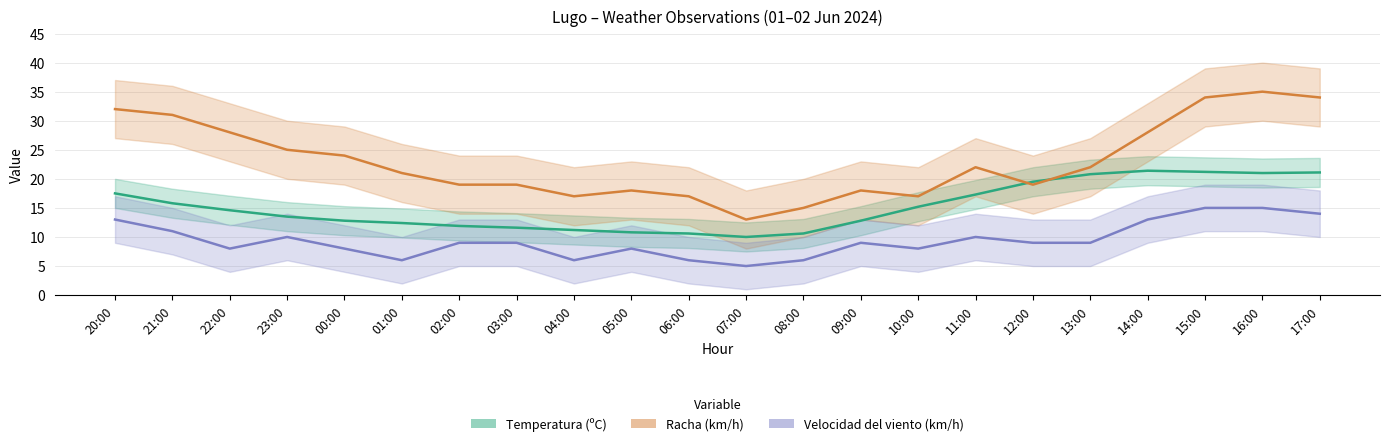

At which label does Racha (km/h) reach its minimum?

07:00